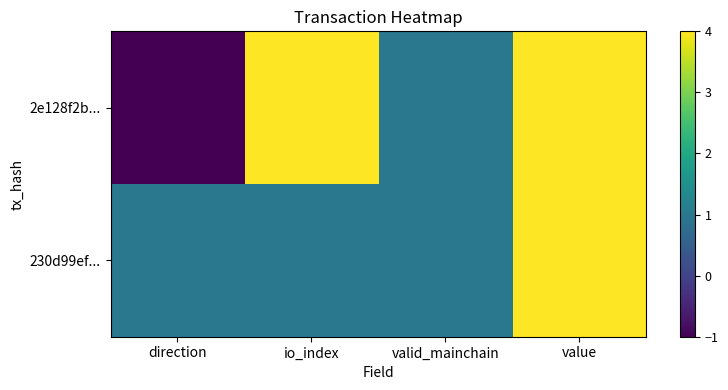

Reading left to right, transcribe all the data shown in this chart.

2e128f2b...: direction=-1	io_index=4	valid_mainchain=1	value=4
230d99ef...: direction=1	io_index=1	valid_mainchain=1	value=4